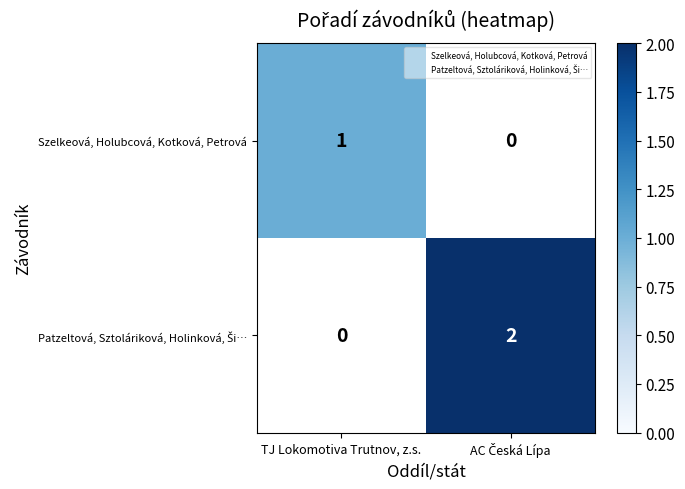

List the series in order of their overall mean, lowest first.

Szelkeová, Holubcová, Kotková, Petrová, Patzeltová, Sztoláriková, Holinková, Ši…